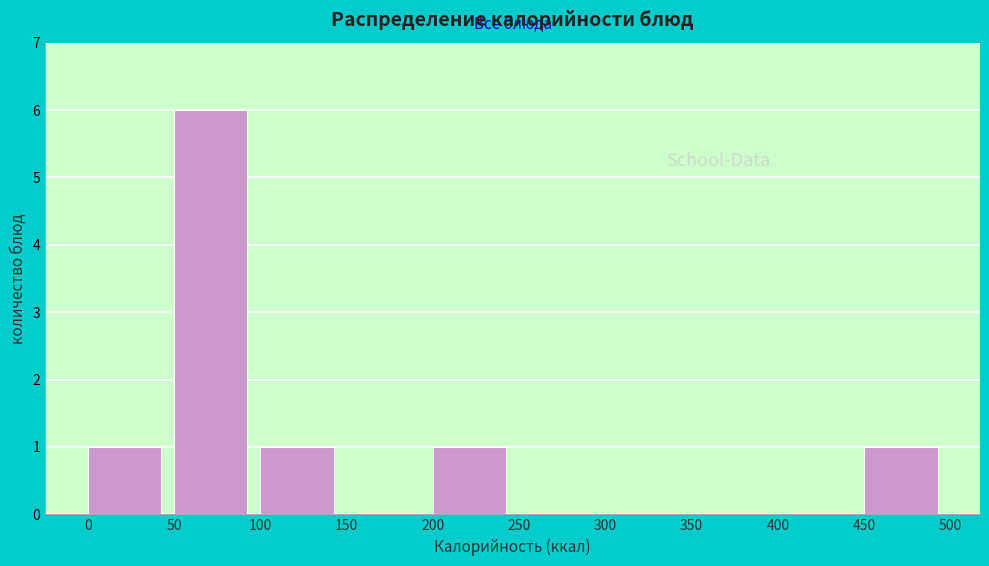

Which range on the x-axis has the tallest bar?

50 to 100